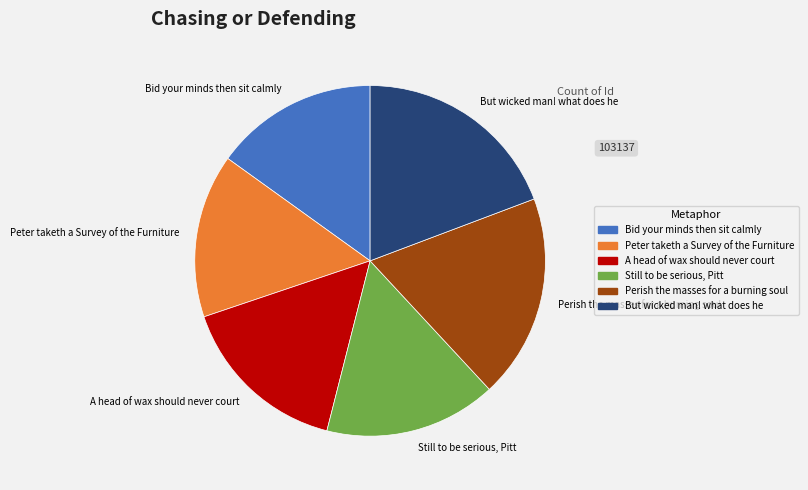

Do Bid your minds then sit calmly and But wicked man! what does he together represent more than half of the pie?

No